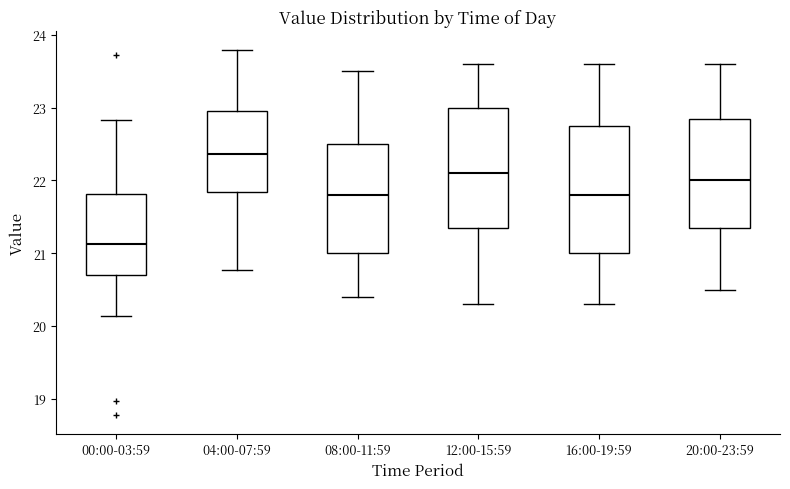

Which box is the tallest, from its lower edge to its upper edge?

16:00-19:59